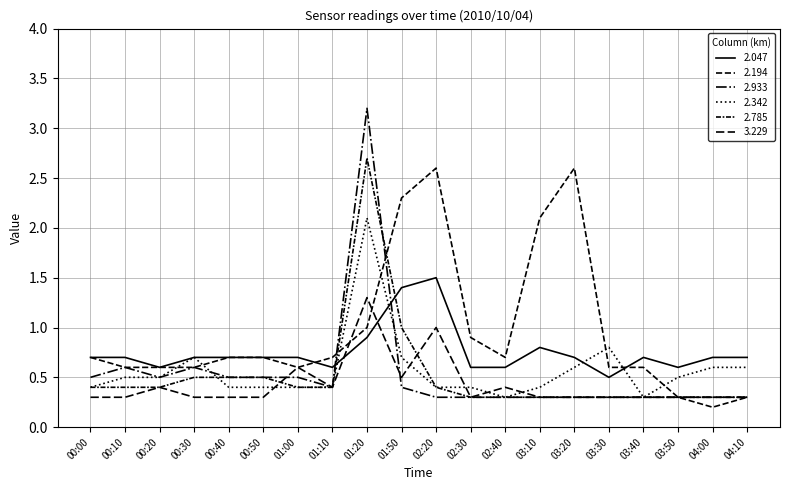

Is it true that 2.194 equals 1.7 at 03:20?

False